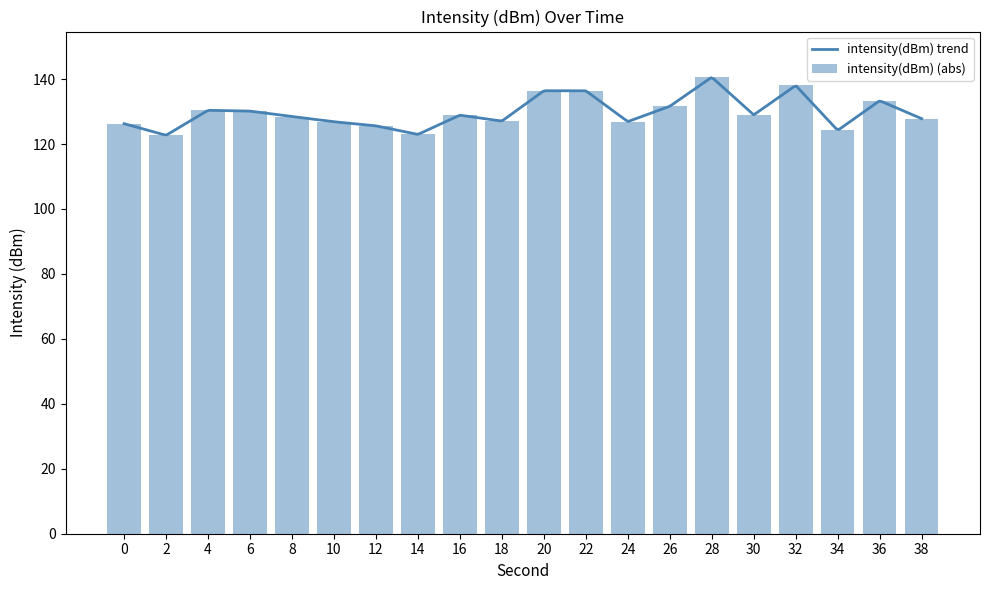

The chart shows a value of 42.6 at 2. True or false?

False